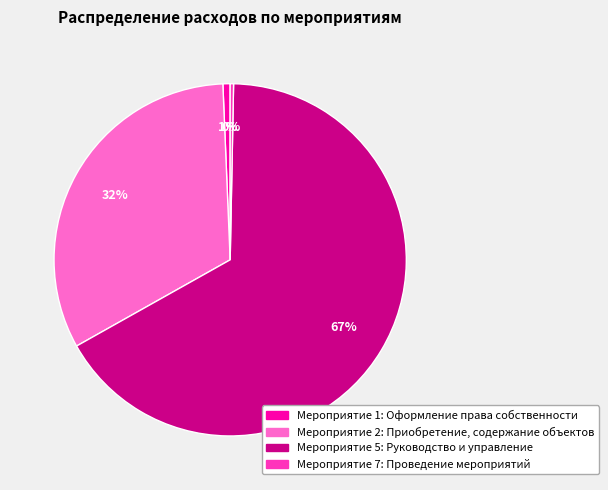

Is the sum of Мероприятие 2: Приобретение, содержание объектов and Мероприятие 1: Оформление права собственности greater than half?

No